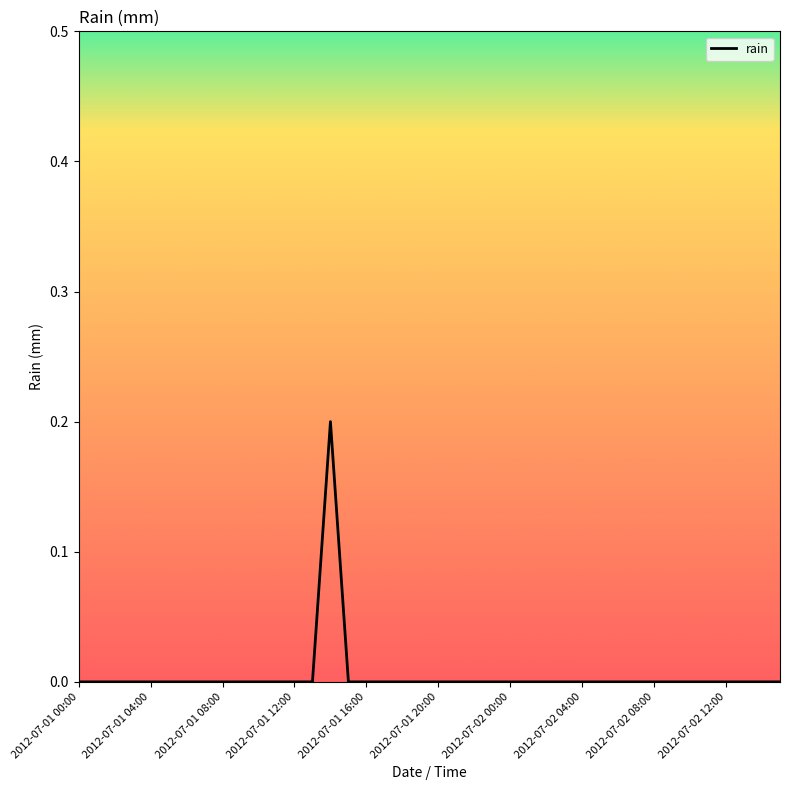

True or false: the data has more than 2 interior local peaks.

False